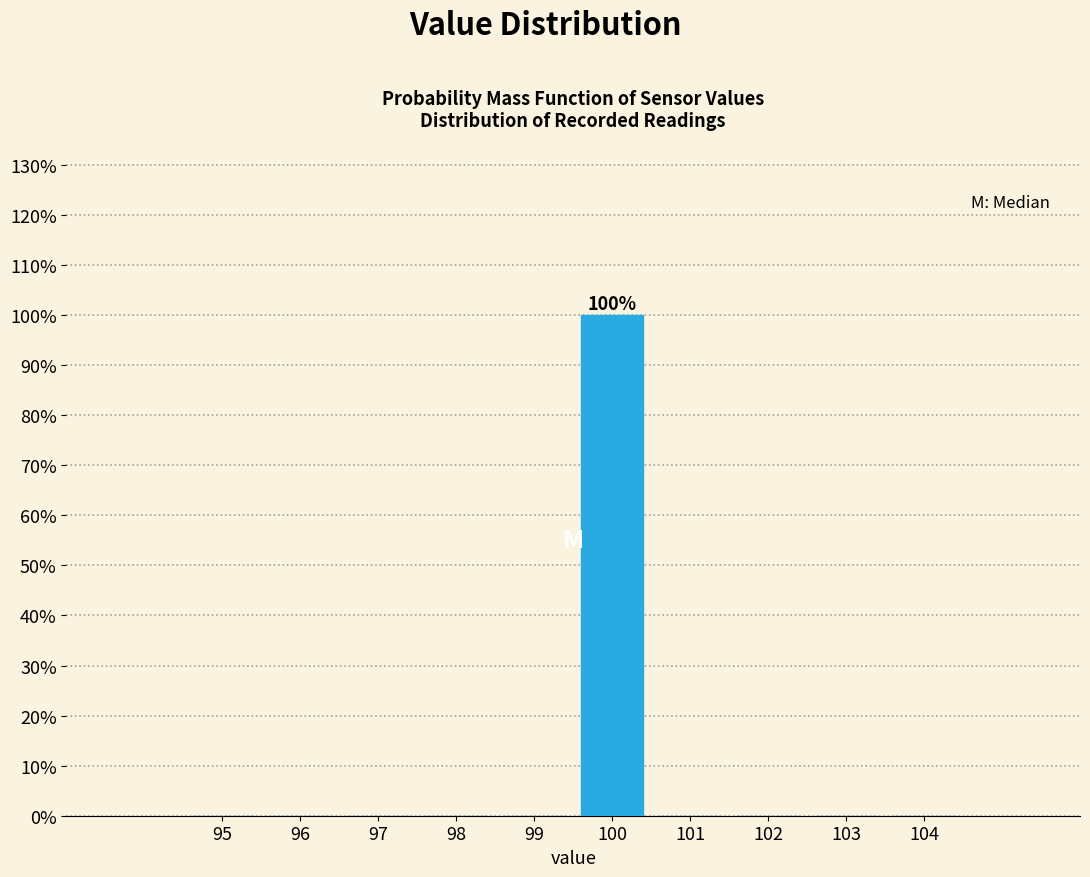

Reading right to left, extract all data points from this chart.

104=0	103=0	102=0	101=0	100=100	99=0	98=0	97=0	96=0	95=0